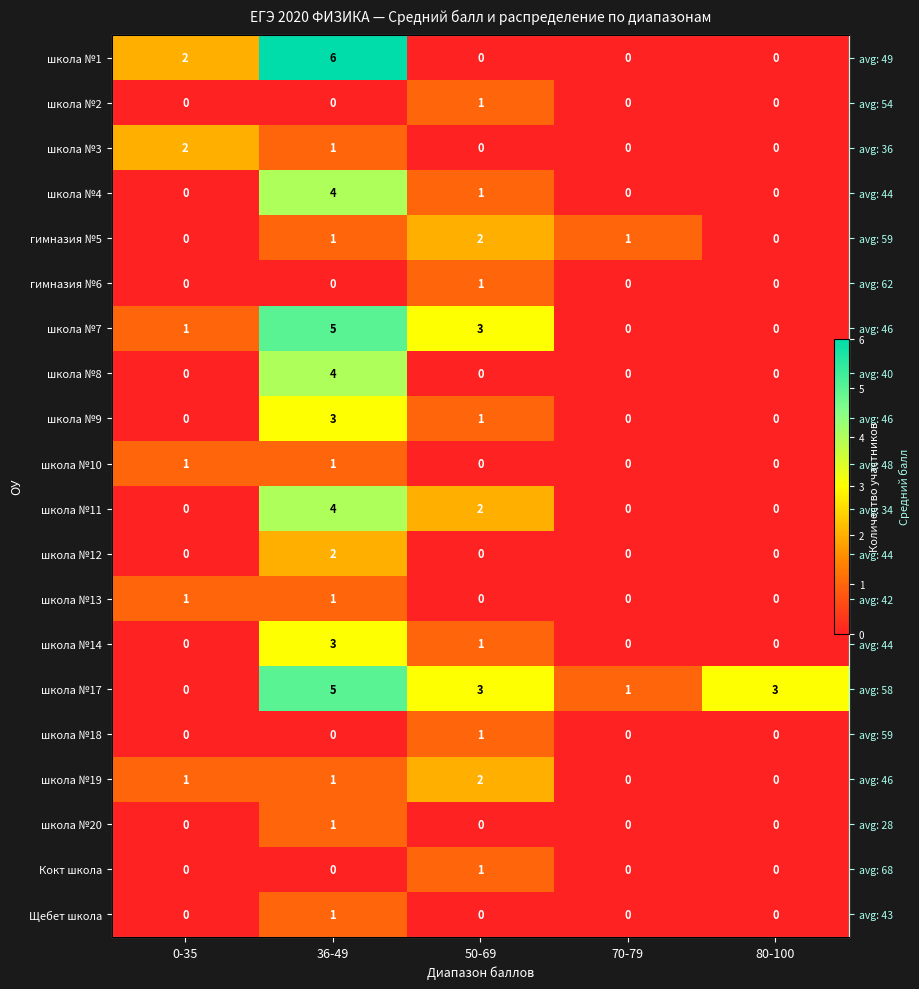

Is it true that школа №10 equals 1 at 0-35?

False